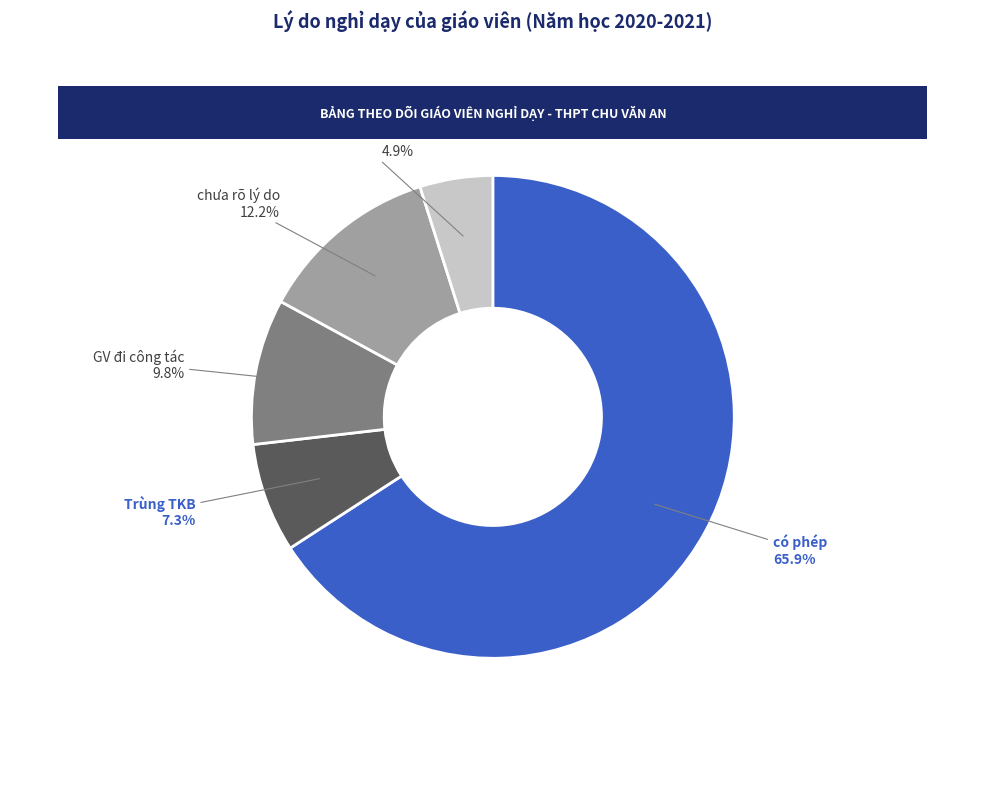

What is the largest slice in the pie chart?

có phép